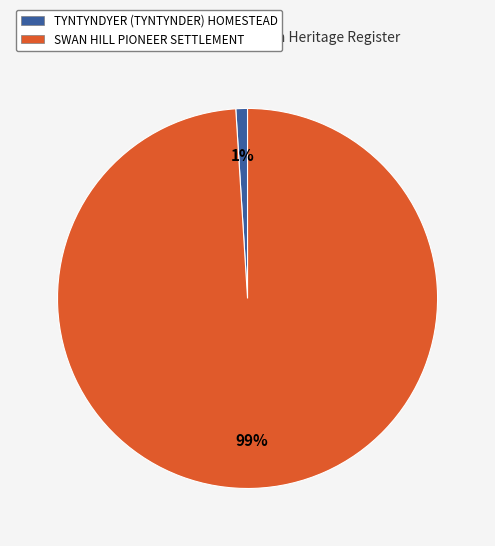

Rank the categories by value from lowest to highest.

TYNTYNDYER (TYNTYNDER) HOMESTEAD, SWAN HILL PIONEER SETTLEMENT